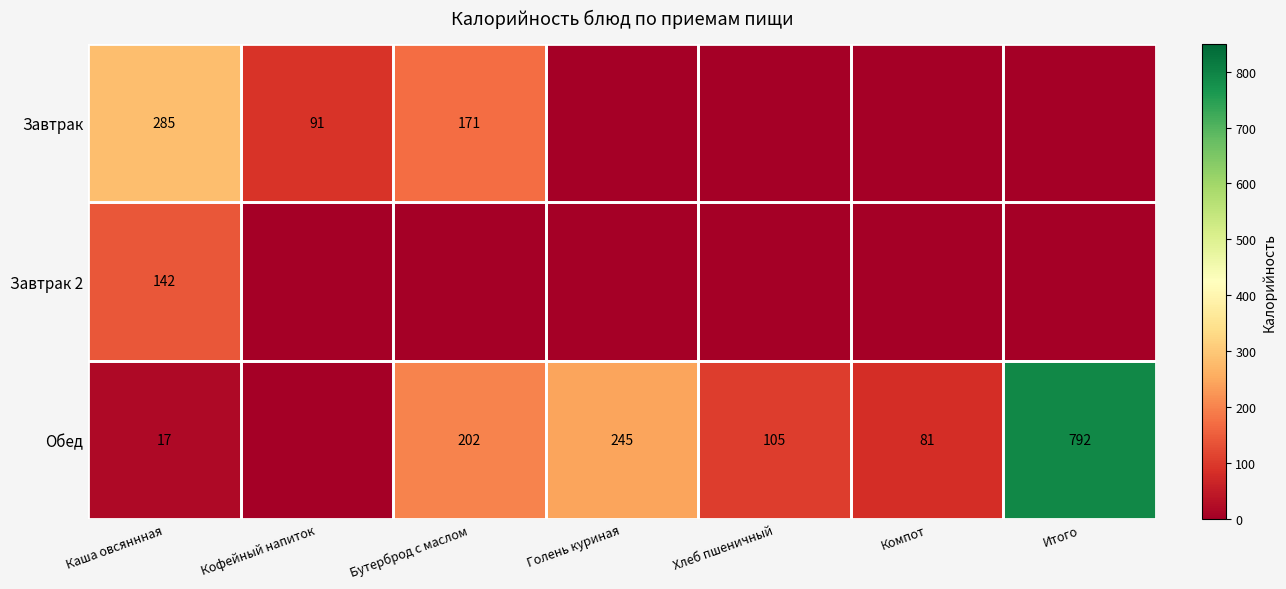

Is it true that Завтрак equals 285 at Каша овсяннная?

True